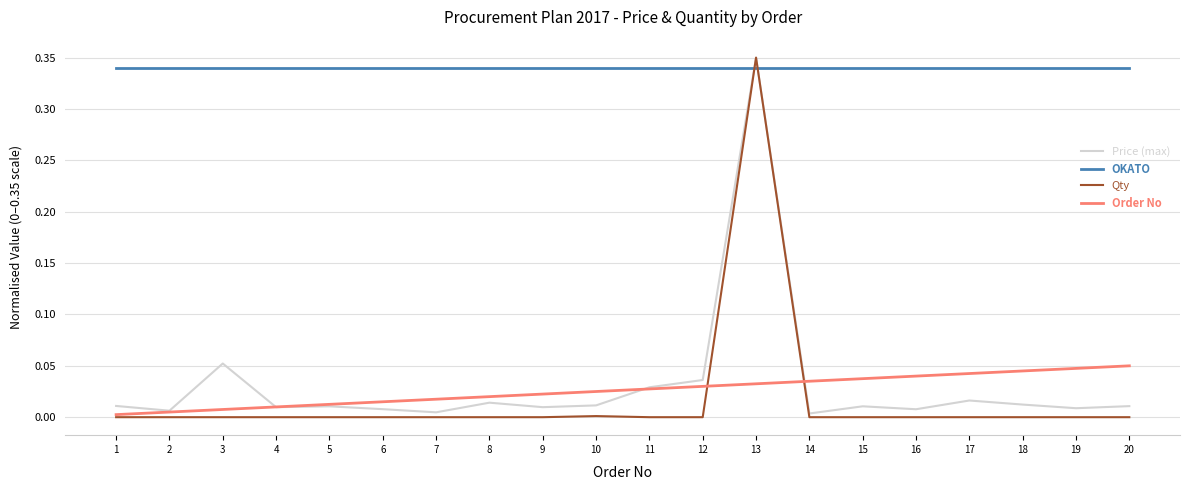

Where do OKATO and Price (max) first cross each other?

12 and 13